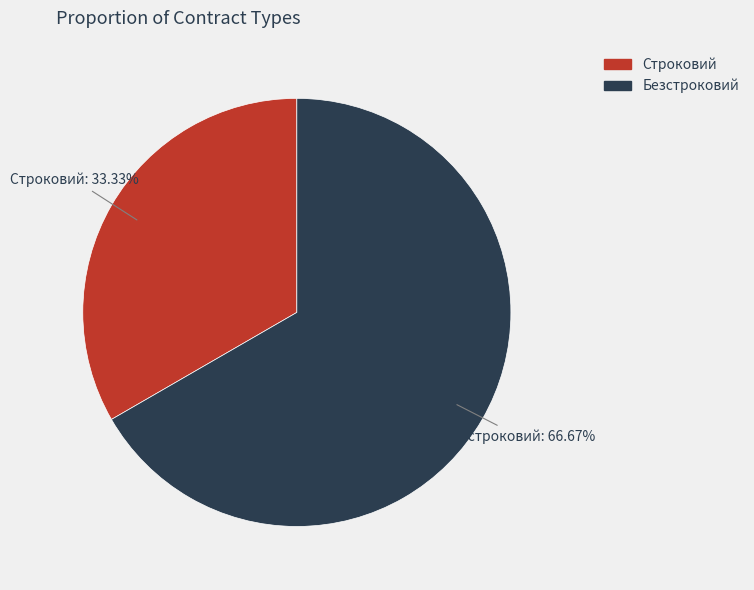

Does Строковий represent more than half of the total?

No